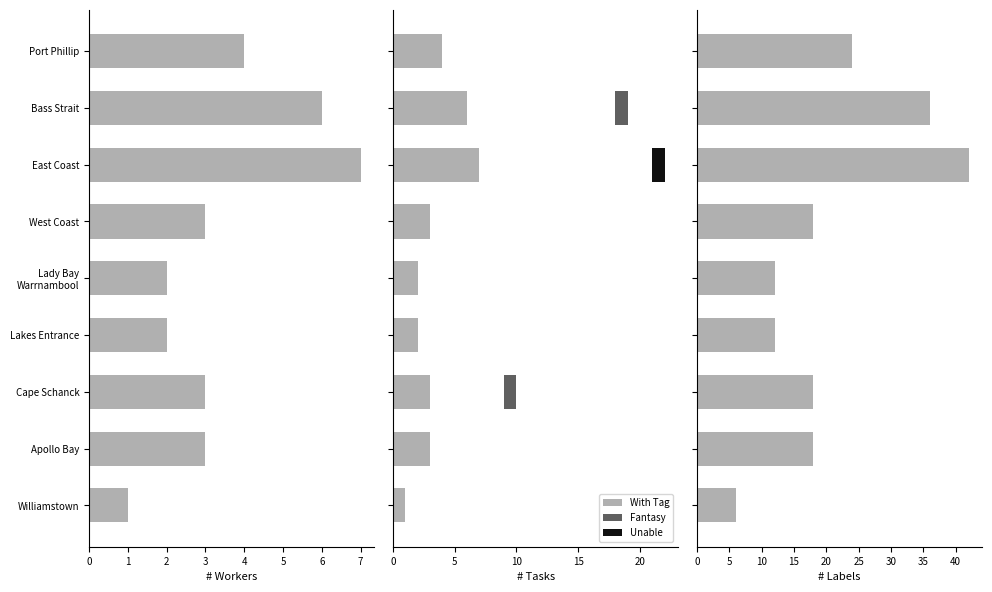

What are all the series names shown in the legend?

With Tag, Fantasy, Unable